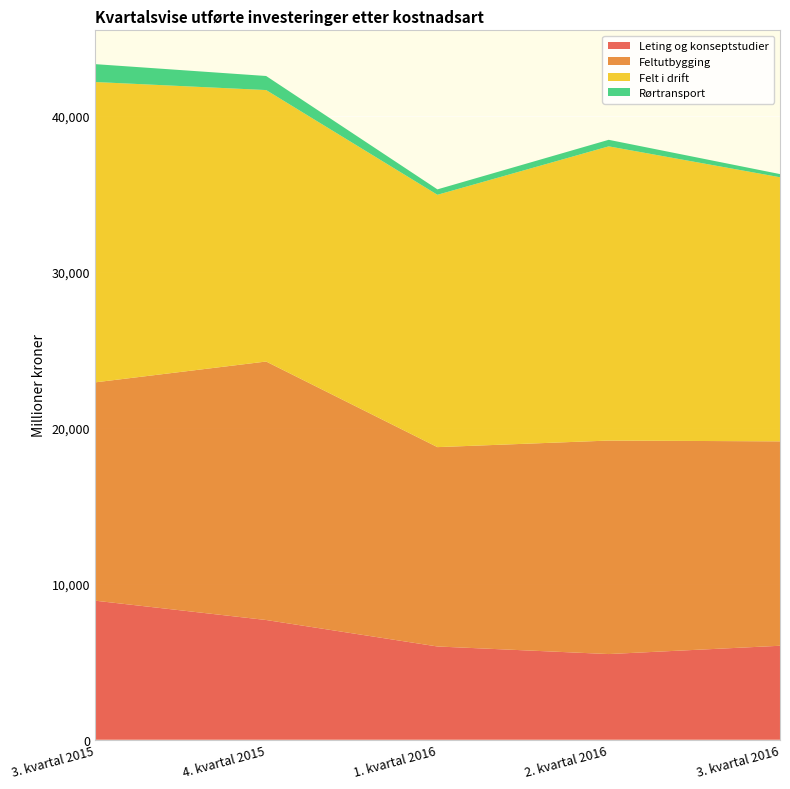

Reading left to right, transcribe all the data shown in this chart.

Leting og konseptstudier: 8917	7676	5979	5493	6025
Feltutbygging: 13991	16570	12779	13686	13103
Felt i drift: 19257	17402	16176	18860	16931
Rørtransport: 1146	901	348	420	203